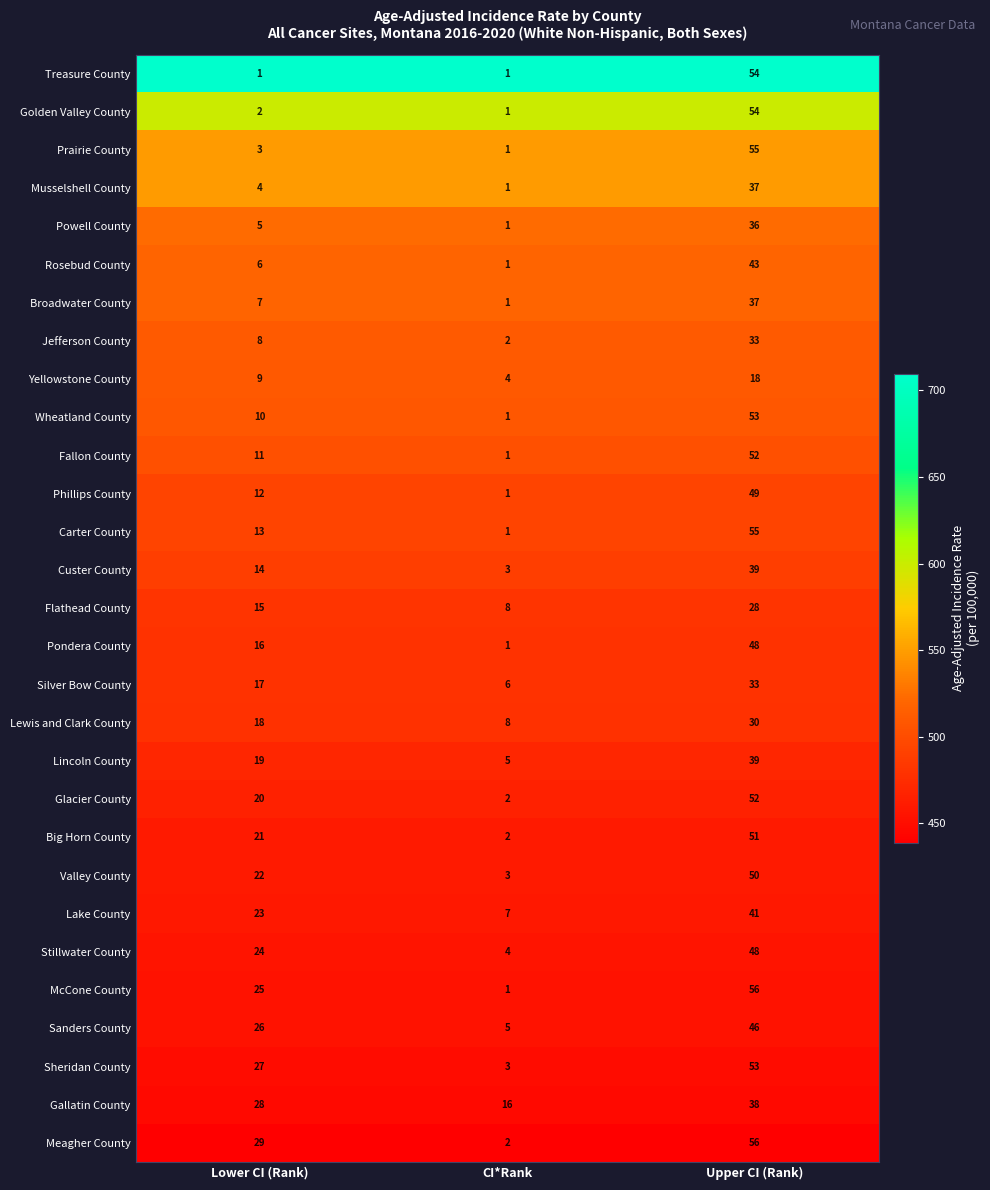

Which label corresponds to the largest value in the chart?

Upper CI (Rank)